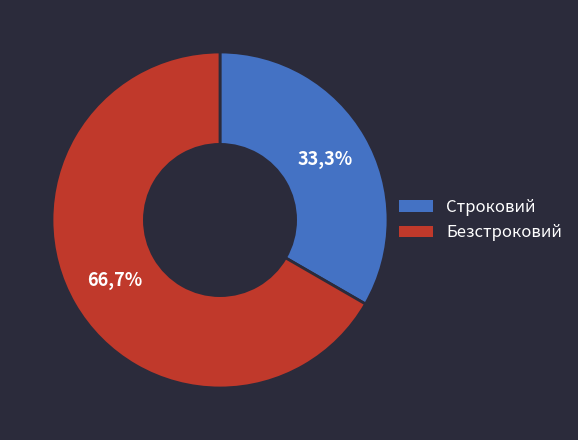

What portion of the pie excludes Строковий?

66.7%